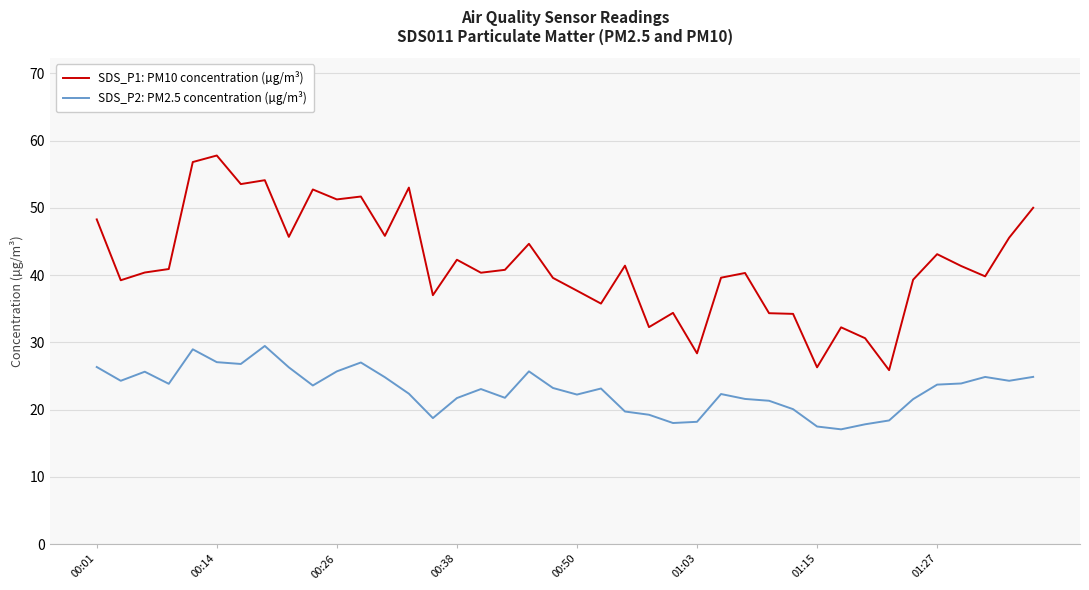

In SDS_P2: PM2.5 concentration (µg/m³), how many points are lower than both neighbors (excluding endpoints)?

10